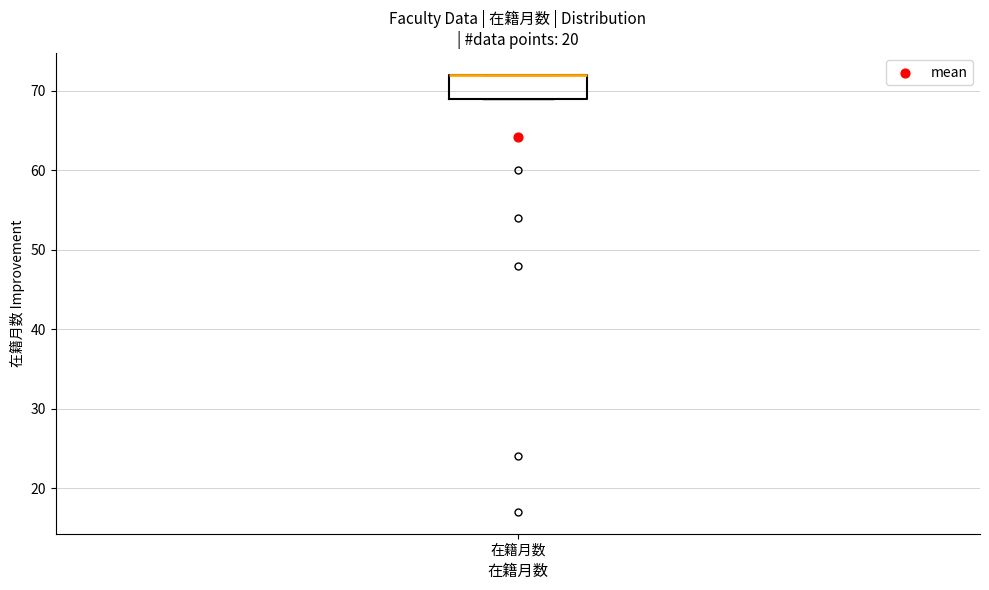

Where is the lower edge of the box for 在籍月数 on the y-axis? The values are not printed on the chart, so give them approximately, as read against the axis.

69